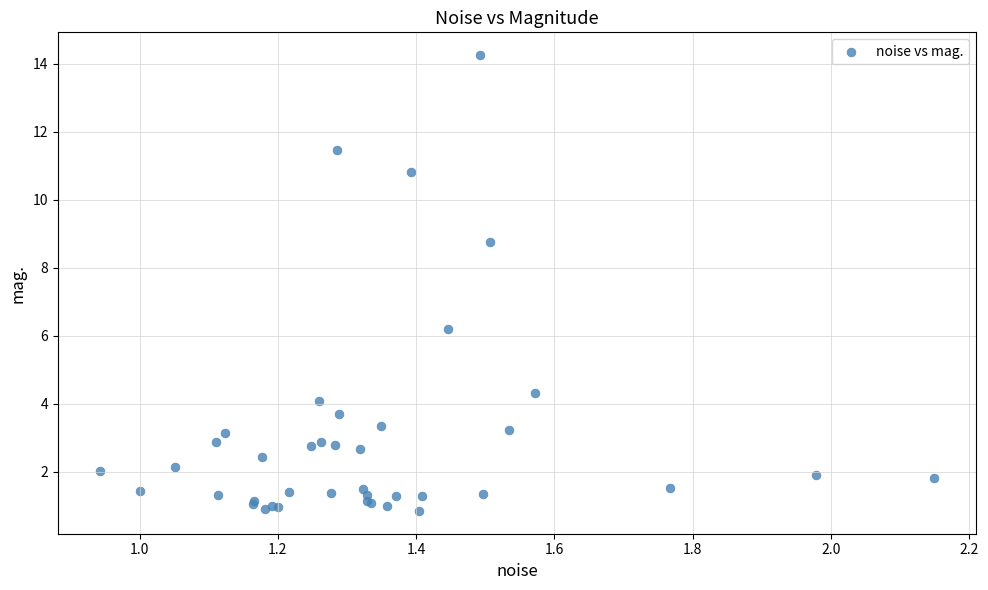

What Y value in the scatter plot is closest to 7?

6.2